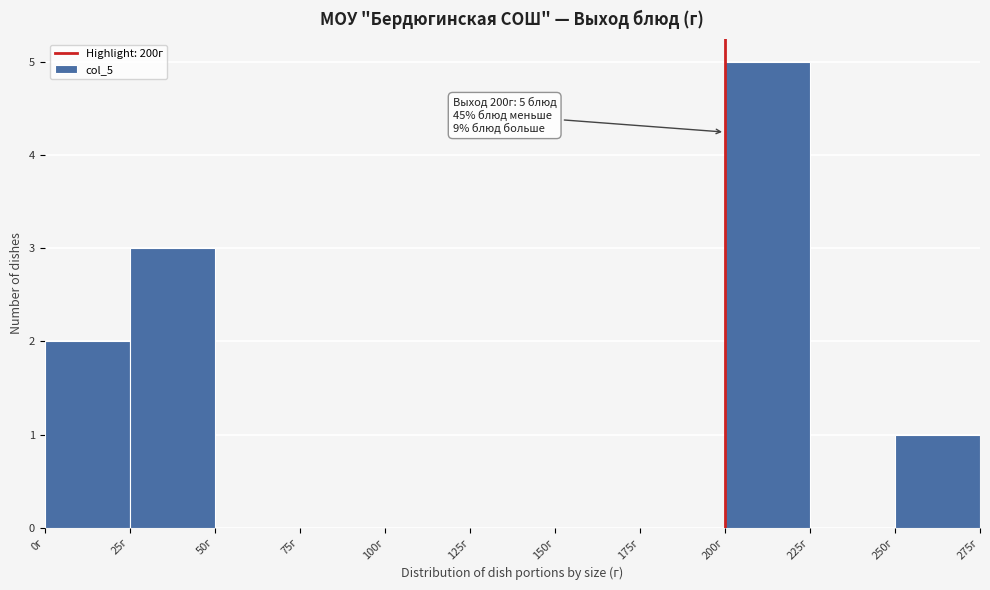

Which range on the x-axis has the tallest bar?

200 to 225